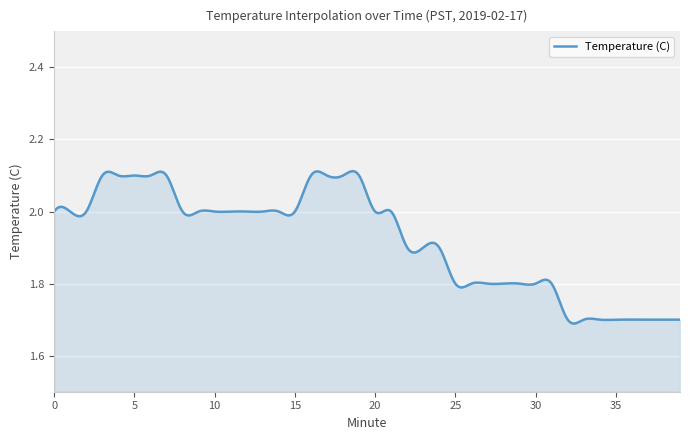

What is the difference between the maximum and minimum values?

0.4